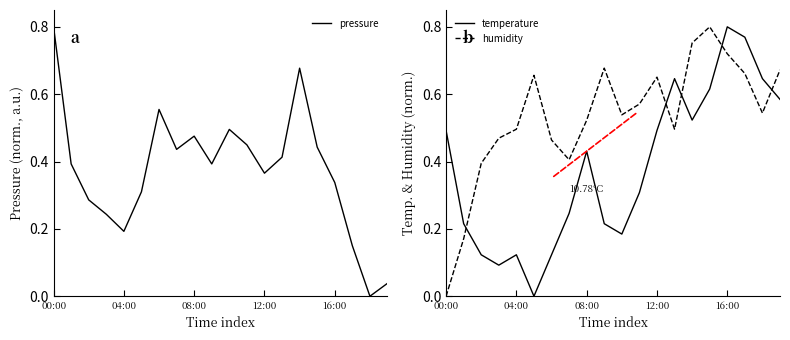

How many times do temperature and humidity cross each other?

5